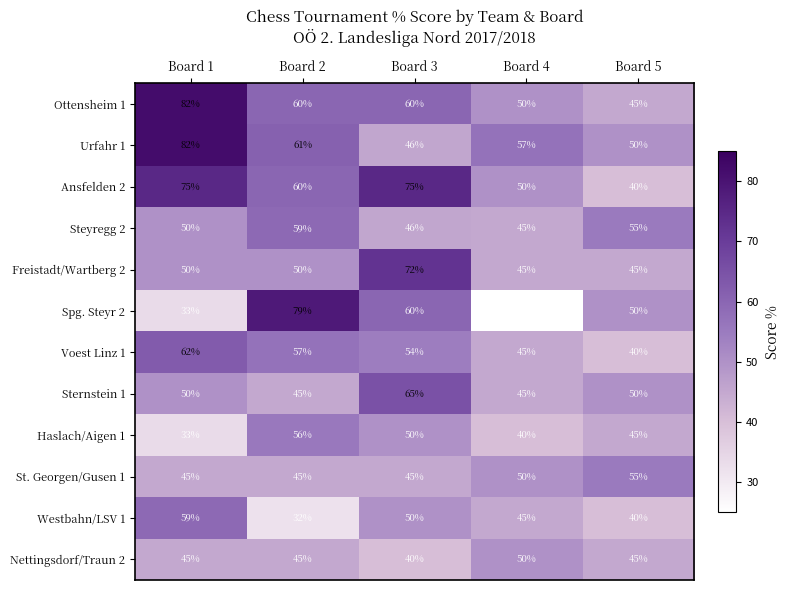

What is the smallest value displayed?

25